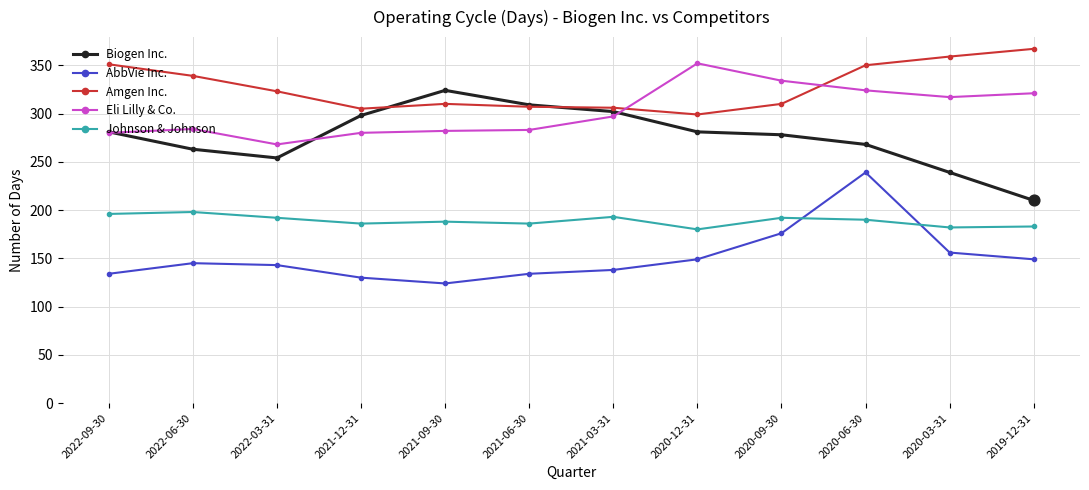

What is the difference between the highest and lowest values at 2020-06-30?

160